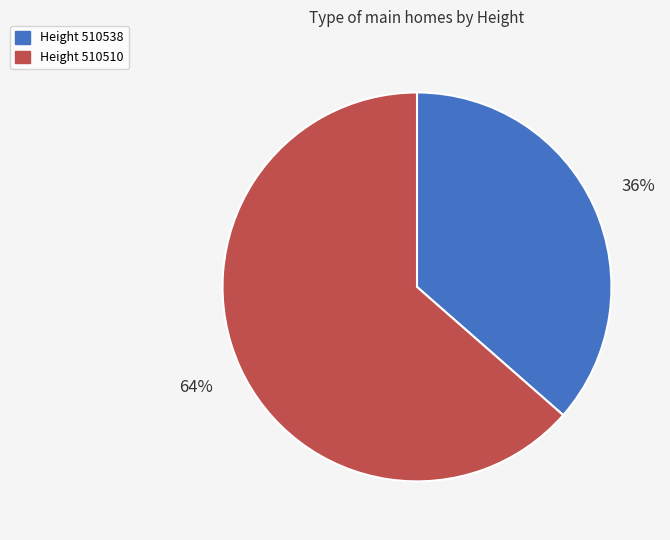

How many segments does this pie chart have?

2